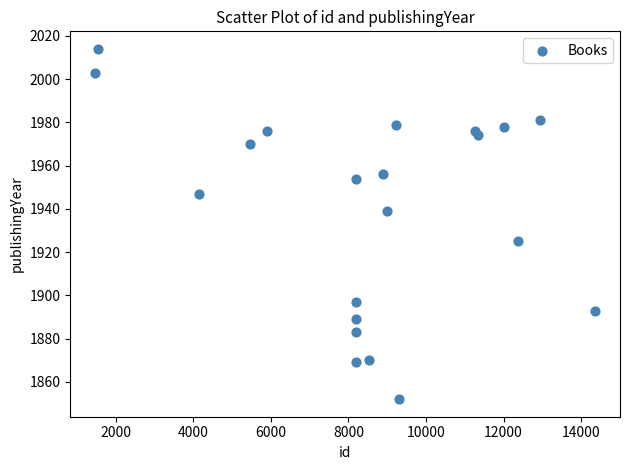

What Y value in the scatter plot is closest to 1933?

1939